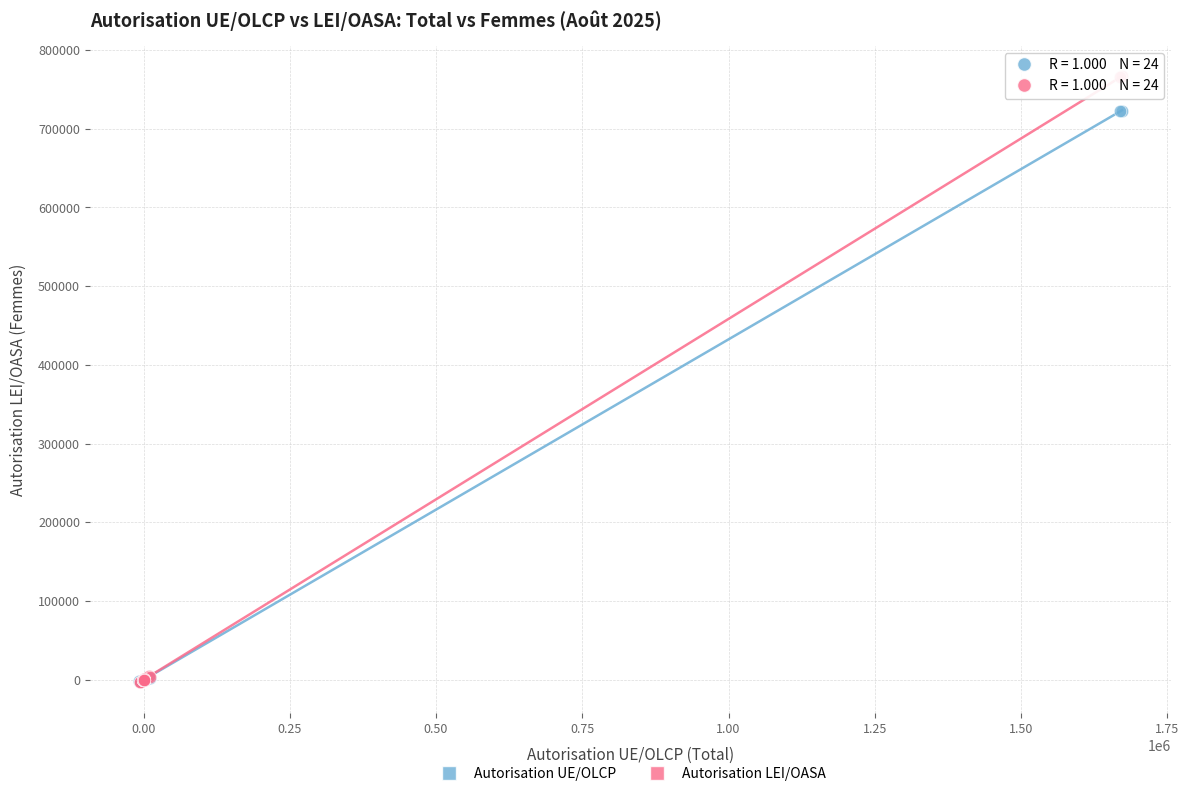

Which series has the largest Y range (max minus min)?

Autorisation LEI/OASA